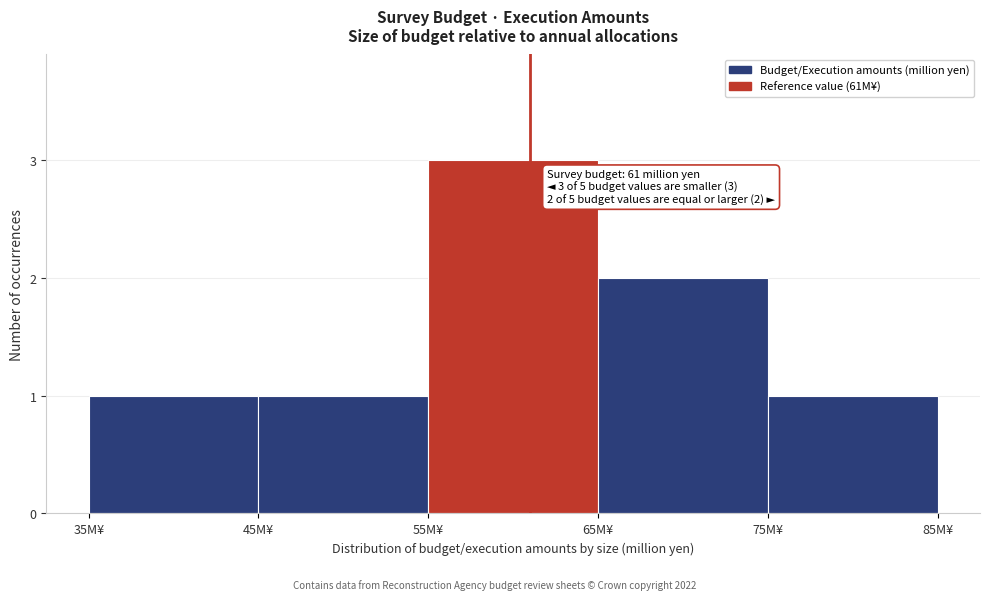

Which range on the x-axis has the tallest bar?

55 to 65